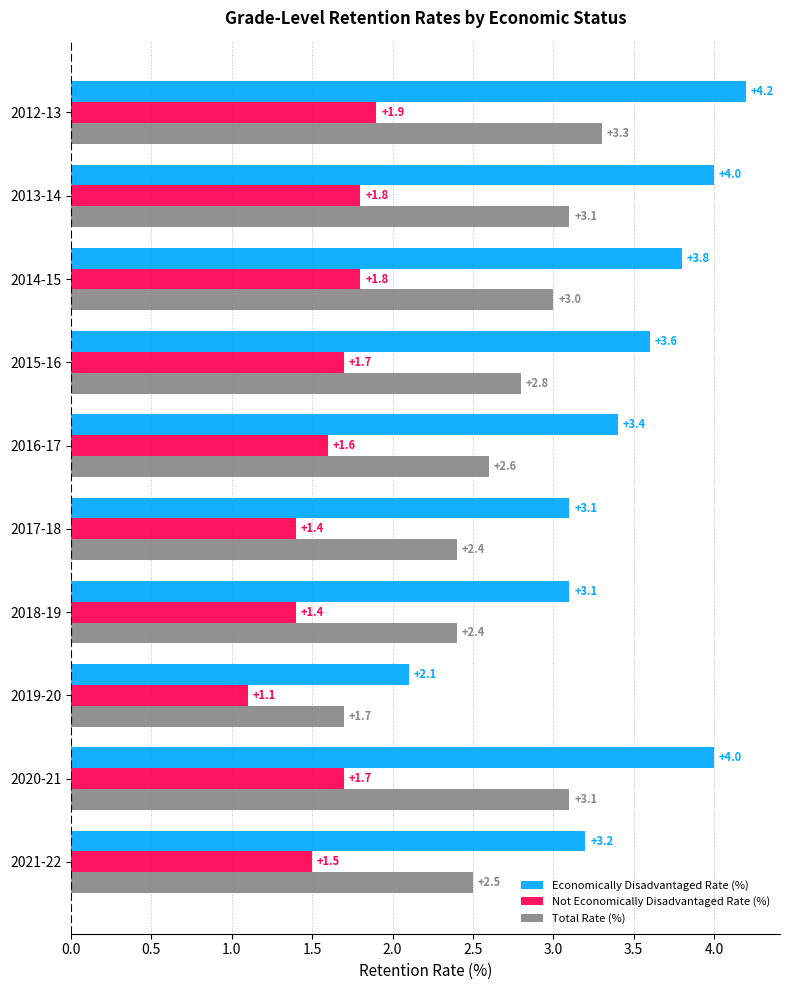

Between 2012-13 and 2021-22, which series saw the biggest shift?

Economically Disadvantaged Rate (%)